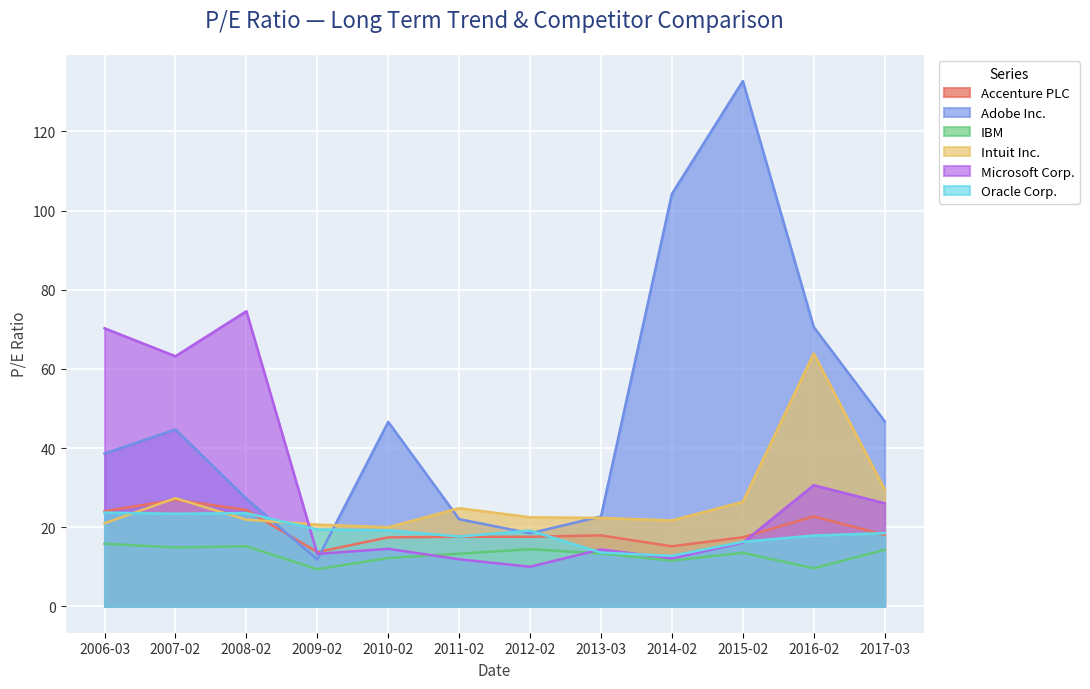

At which category does Intuit Inc. reach its first local peak?

2007-02